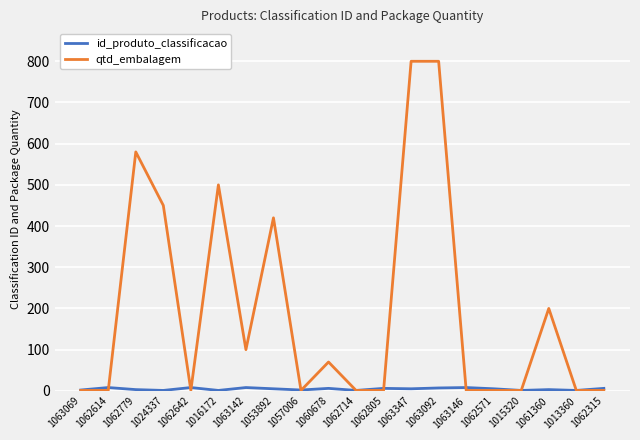

At which label is qtd_embalagem closest to 400?

1053892